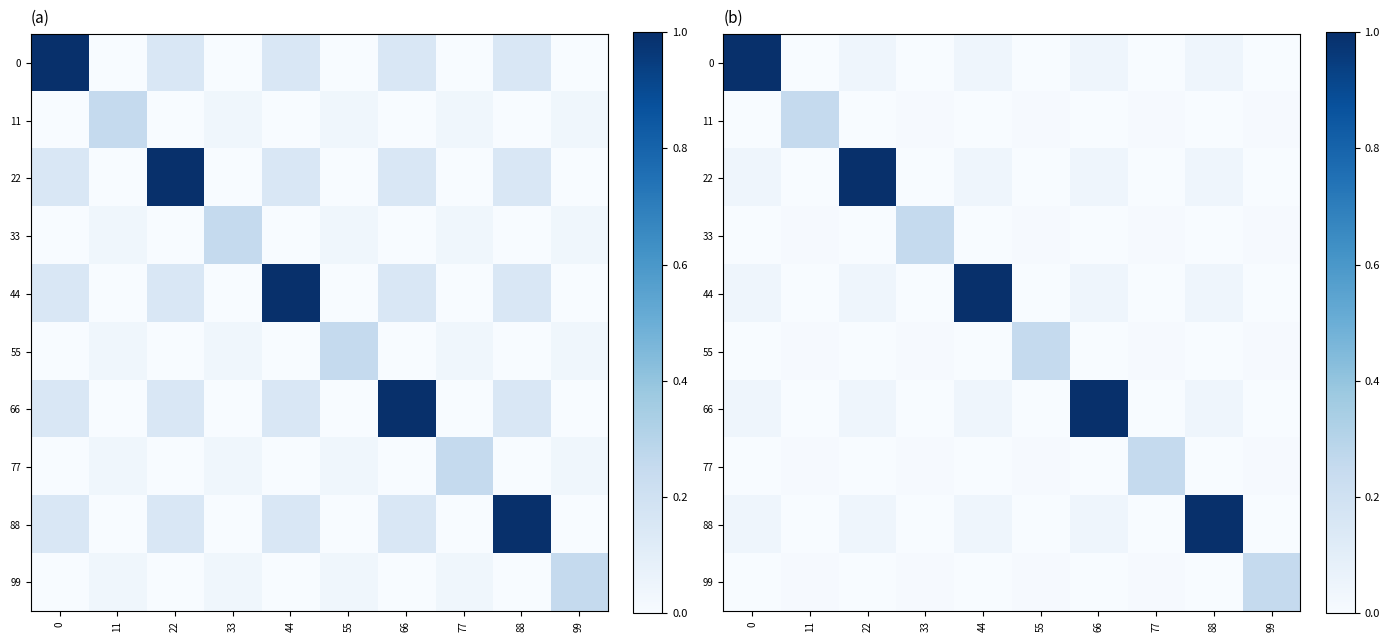

True or false: 66 has a value of 0.0 at 22.

False